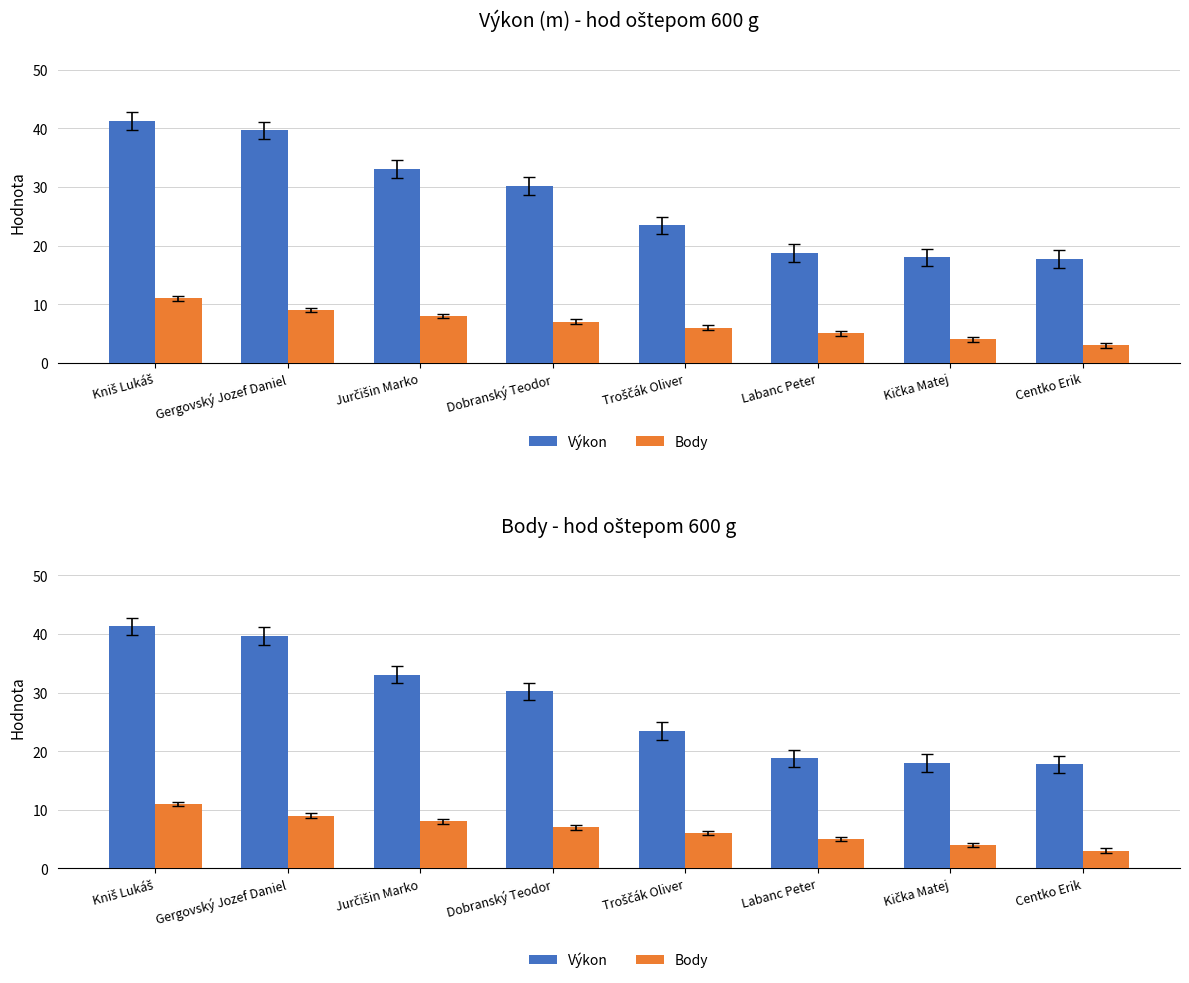

What is the highest value of the Body series?

11.0